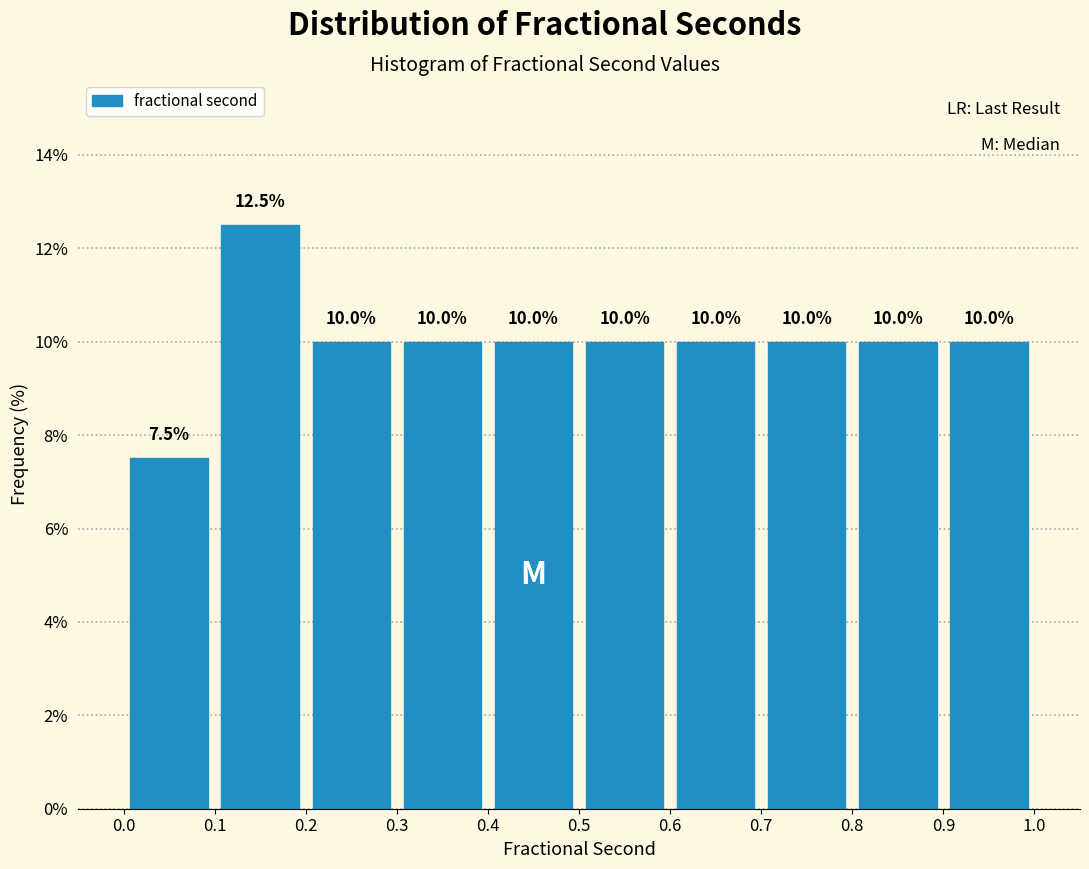

What is the height of the bar covering 0.7 to 0.8 on the x-axis?

10.0